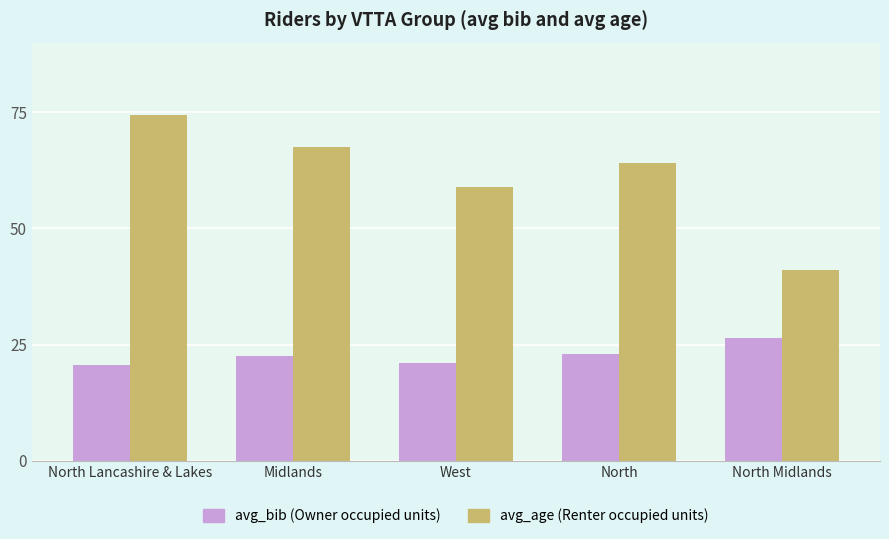

What is the minimum value shown in the chart?

20.5